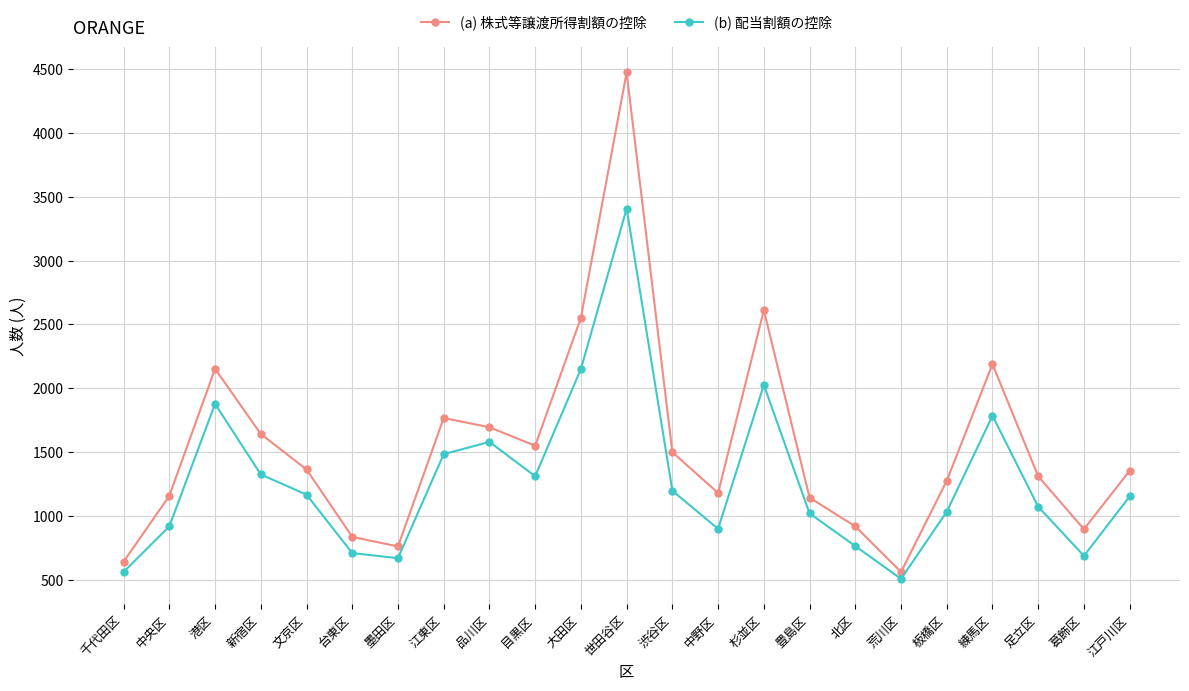

Which series has the largest total across all categories?

(a) 株式等譲渡所得割額の控除